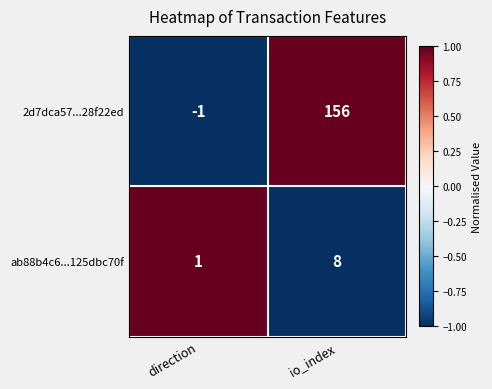

At io_index, list the series in order from smallest to largest.

ab88b4c6...125dbc70f, 2d7dca57...28f22ed